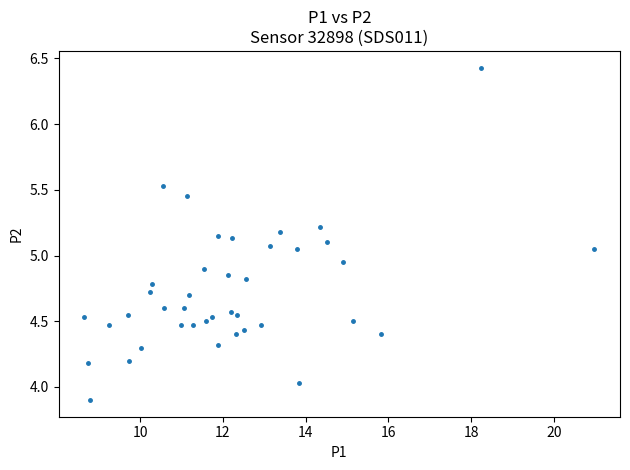

What is the range of Y values (max minus min)?

2.5